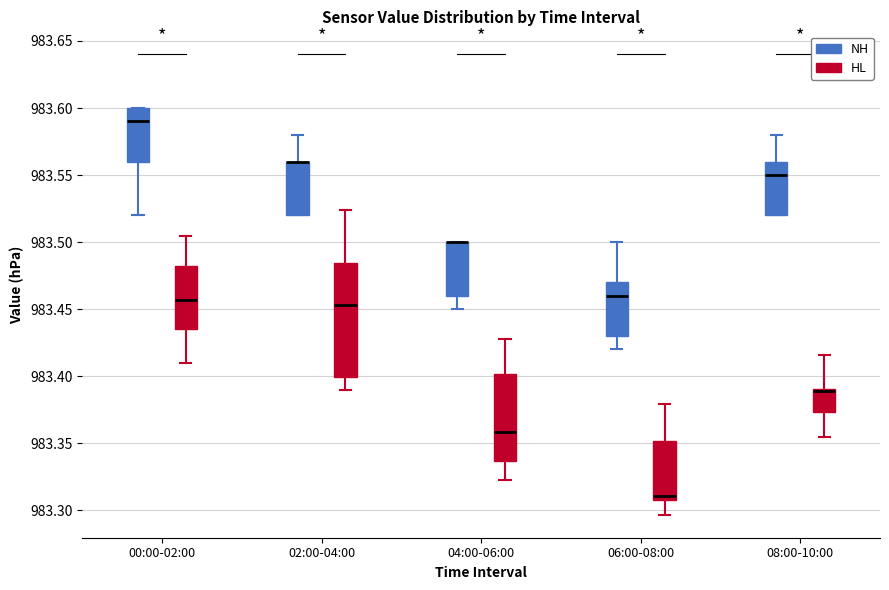

Comparing the boxes themselves (not the whiskers), which one is the tallest?

02:00-04:00 (HL)